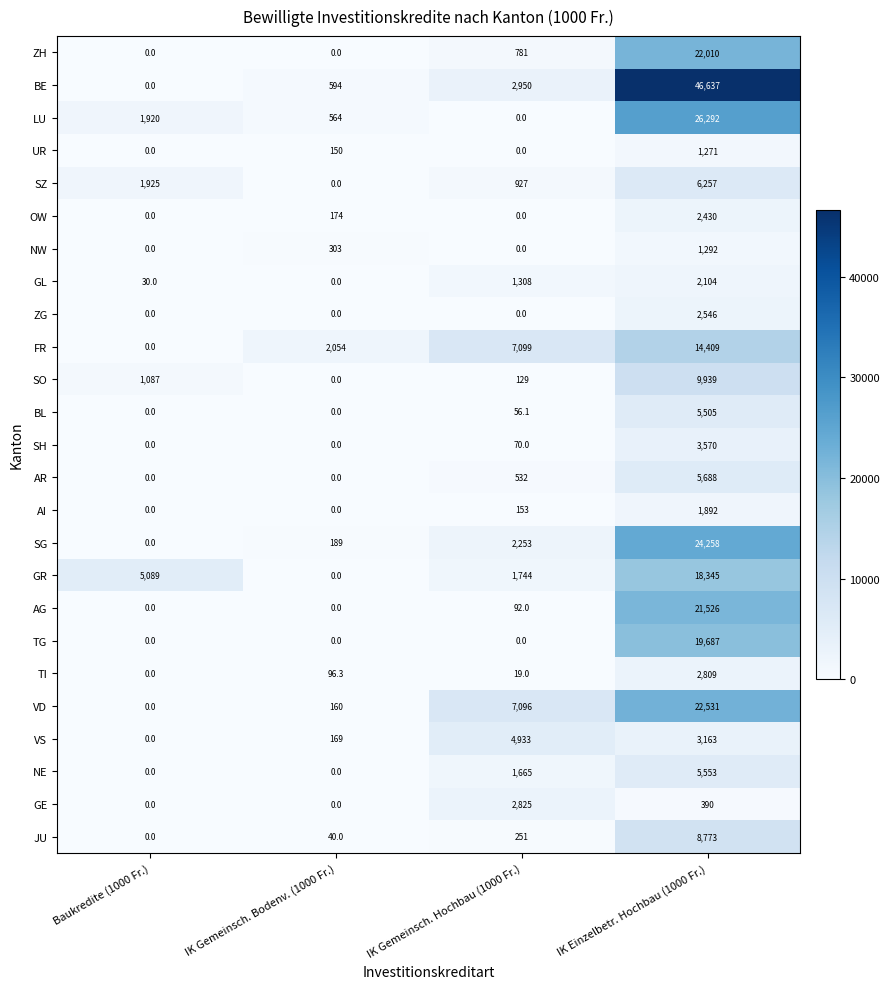

Is it true that AR equals 9650.9 at IK Einzelbetr. Hochbau (1000 Fr.)?

False